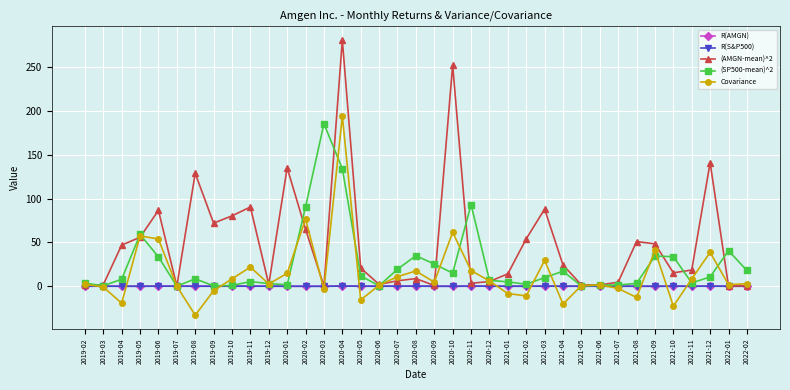

True or false: Covariance and (AMGN-mean)^2 intersect in this chart.

True